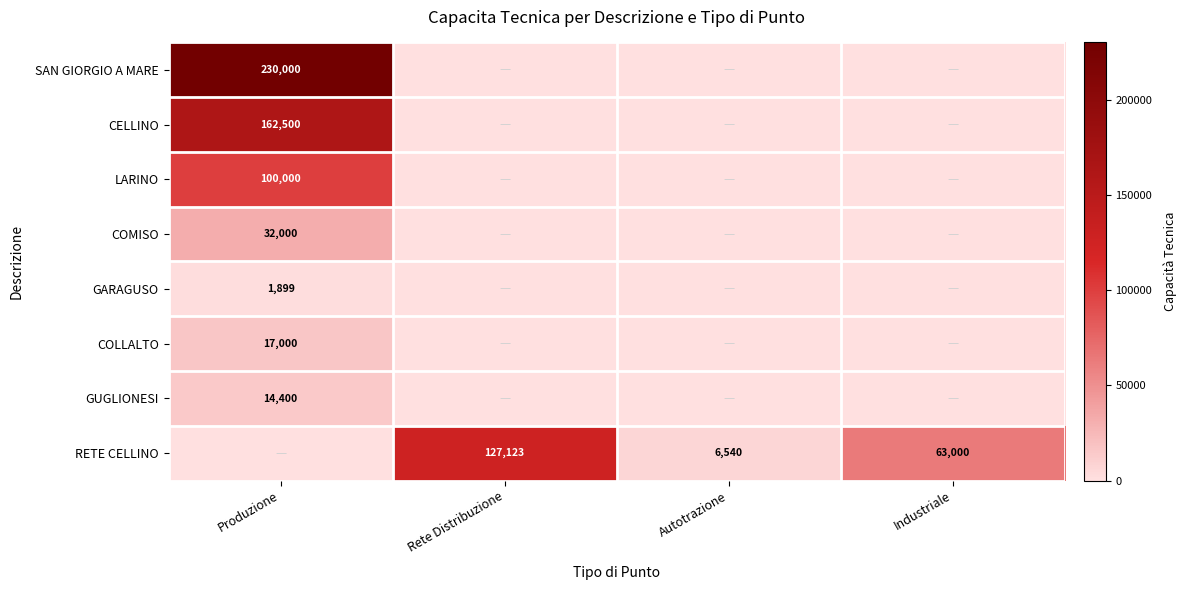

What is the total value across all series at Industriale?

63000